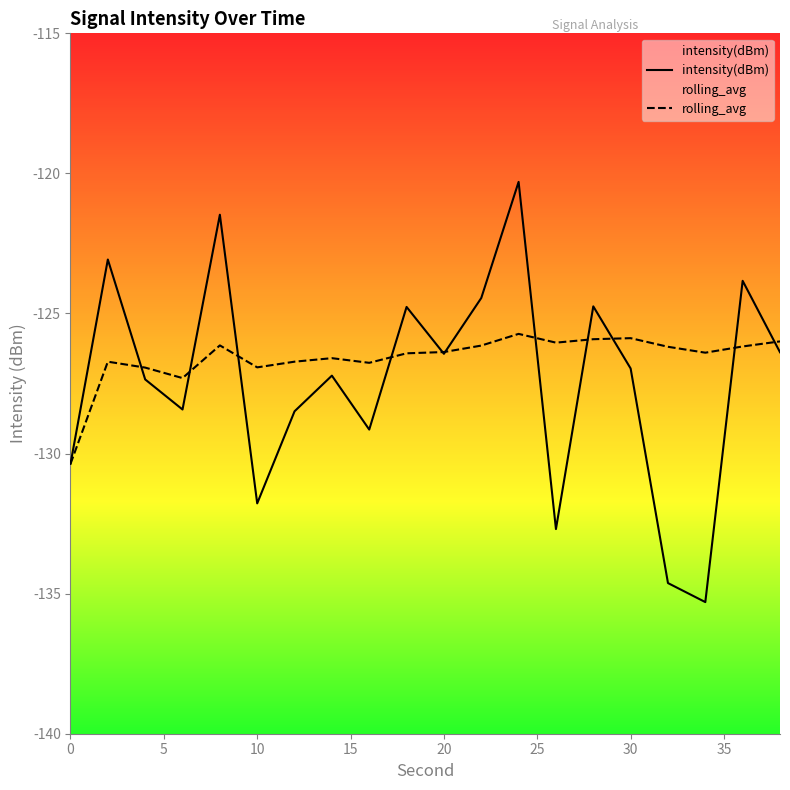

How many intersections are there between intensity(dBm) and rolling_avg?

11